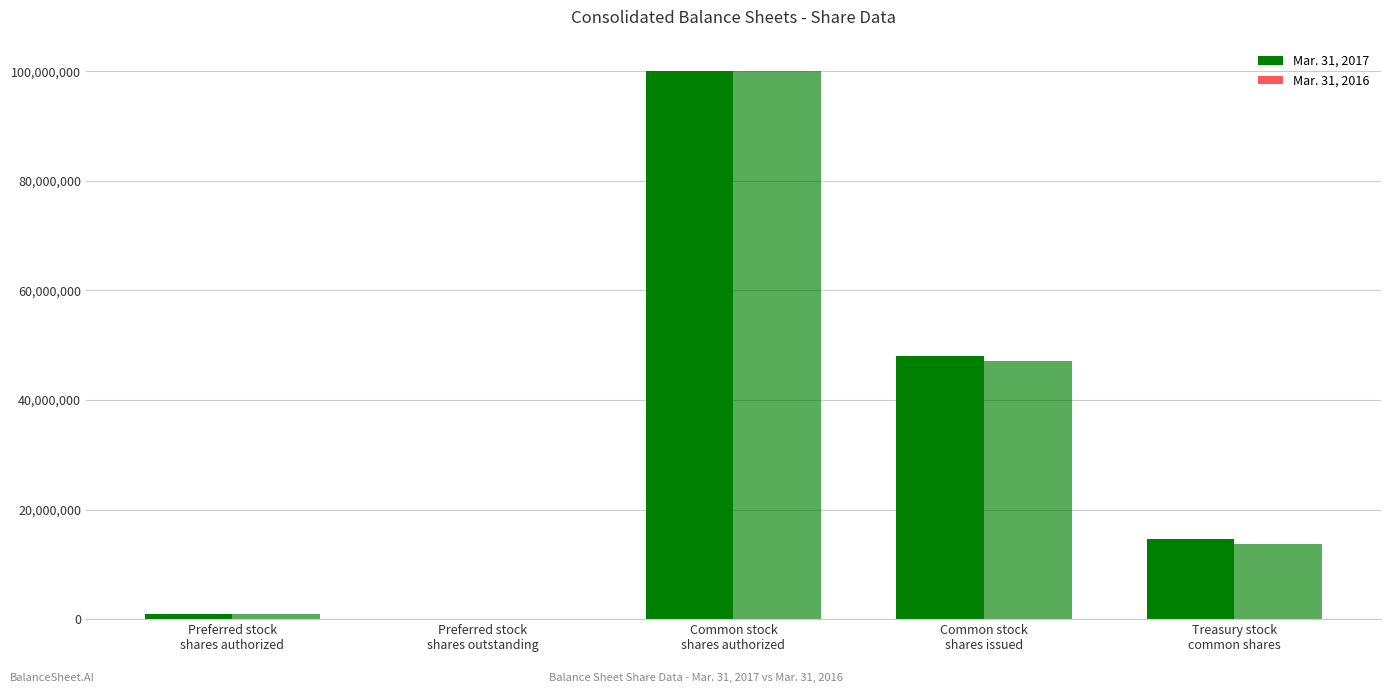

Reading right to left, transcribe all the data shown in this chart.

Mar. 31, 2017: Treasury stock
common shares=14672000	Common stock
shares issued=48088000	Common stock
shares authorized=100000000	Preferred stock
shares outstanding=0	Preferred stock
shares authorized=1000000
Mar. 31, 2016: Treasury stock
common shares=13709000	Common stock
shares issued=47028000	Common stock
shares authorized=100000000	Preferred stock
shares outstanding=0	Preferred stock
shares authorized=1000000